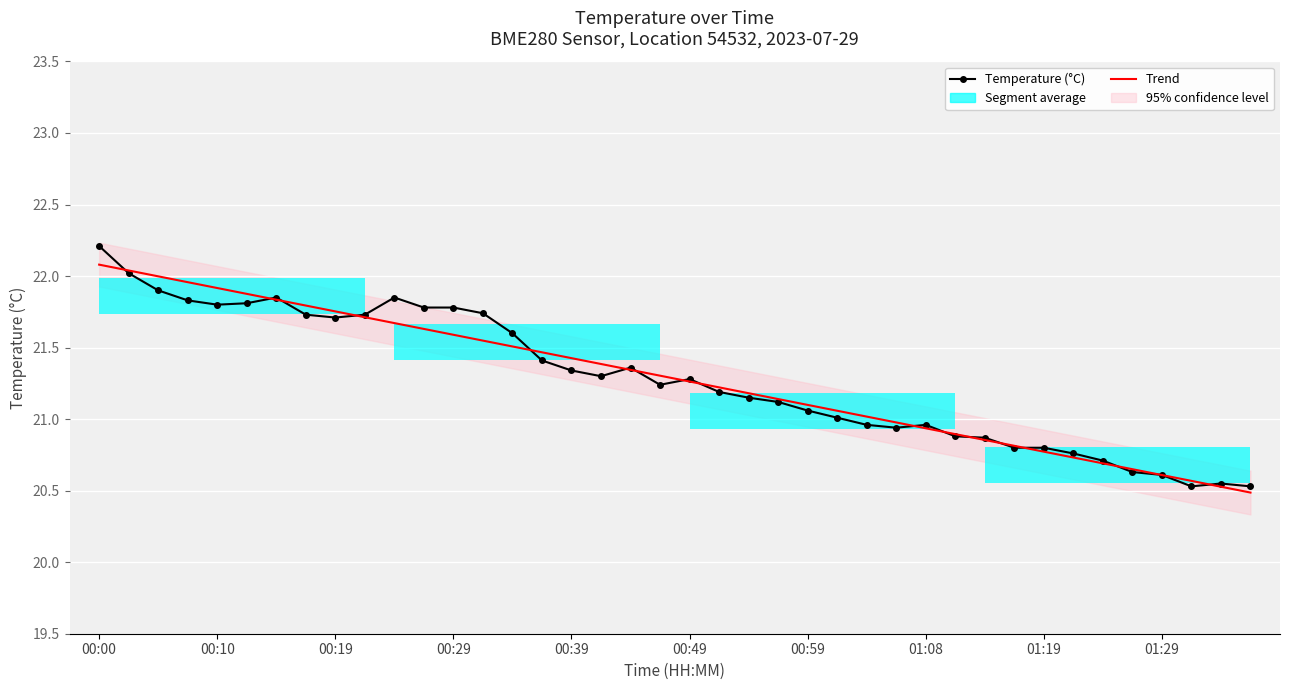

The Temperature (°C) series shows 21.2 at 21. True or false?

True